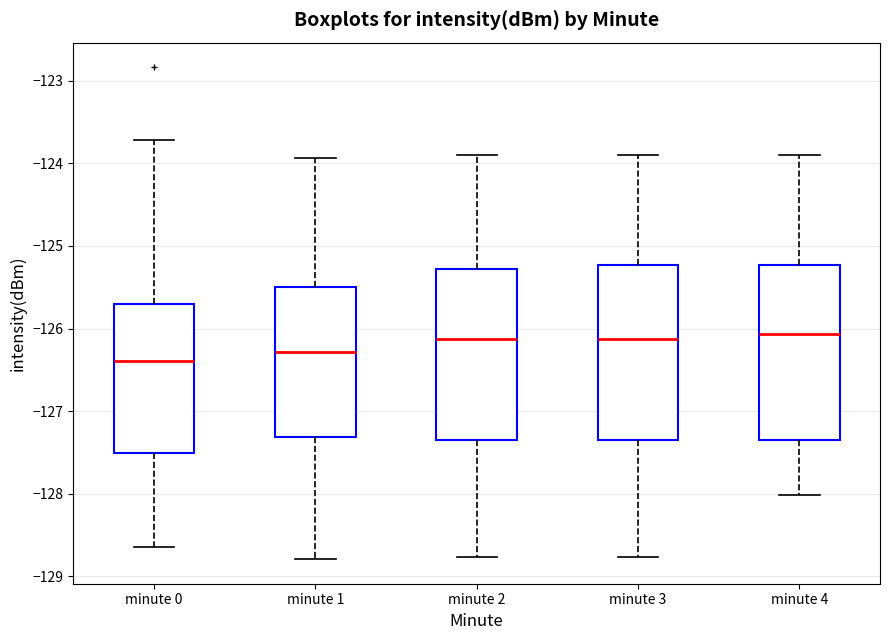

Which box's median line is the lowest?

minute 0